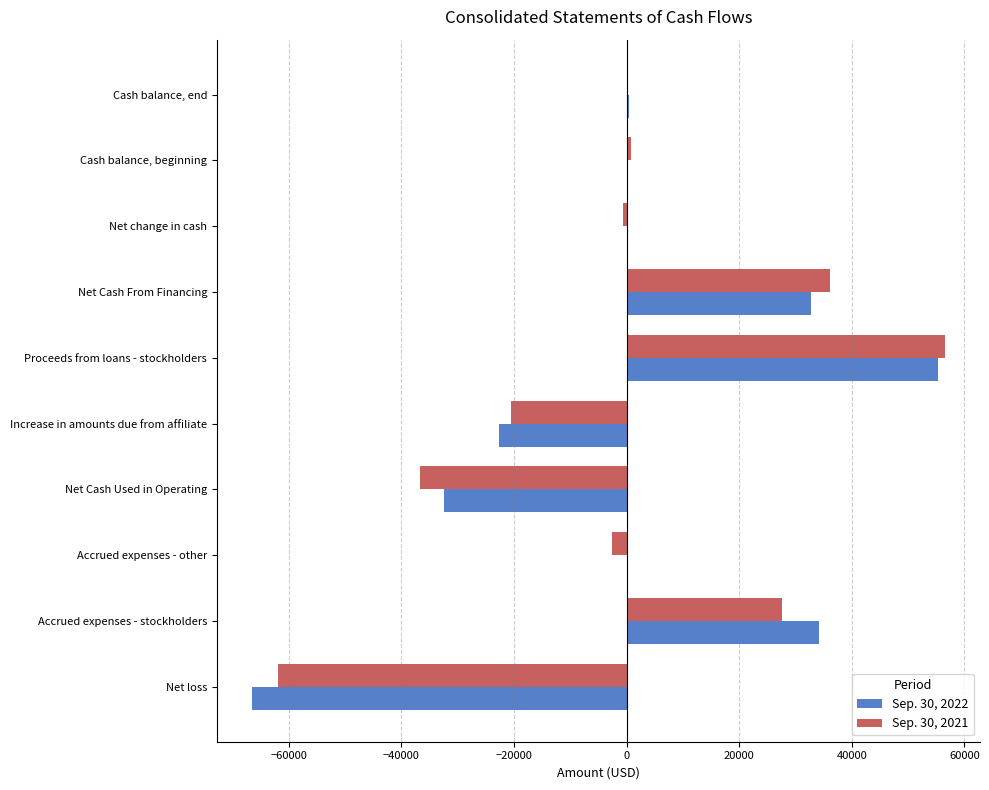

What is the total value across all series at Net Cash From Financing?

68808